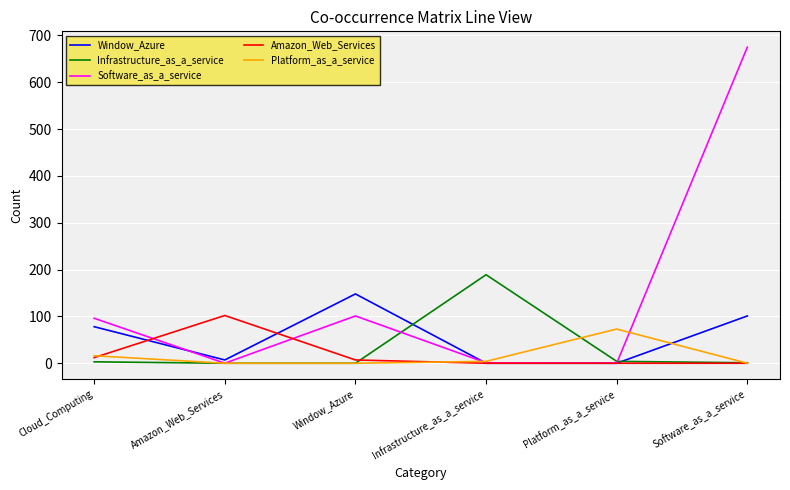

Which label corresponds to the largest value in the chart?

Software_as_a_service